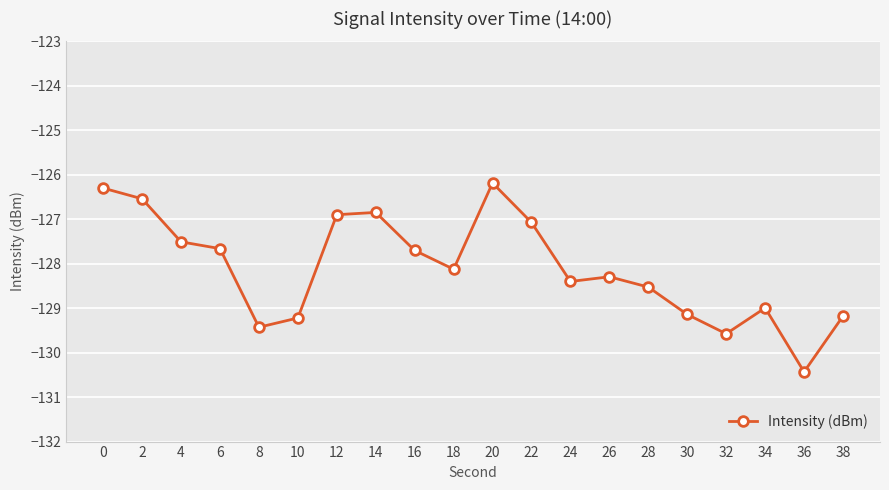

Which category has the highest value across all series?

20